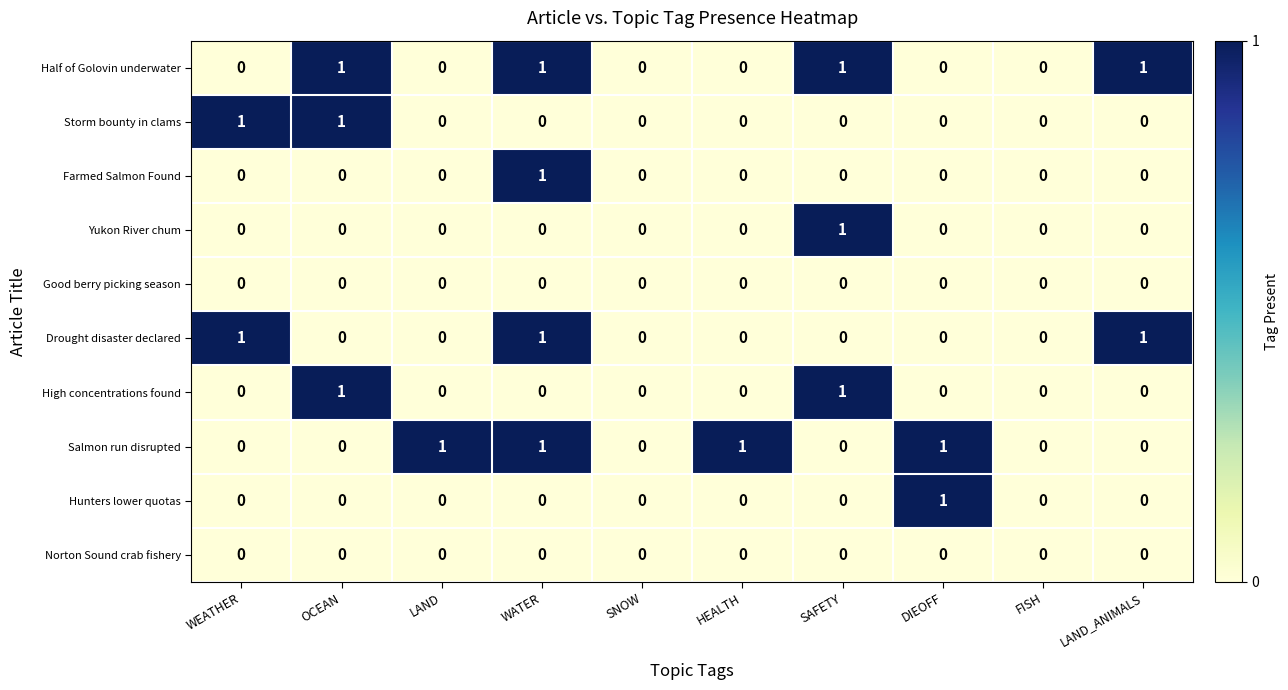

What is the difference between the highest and lowest values at SAFETY?

1